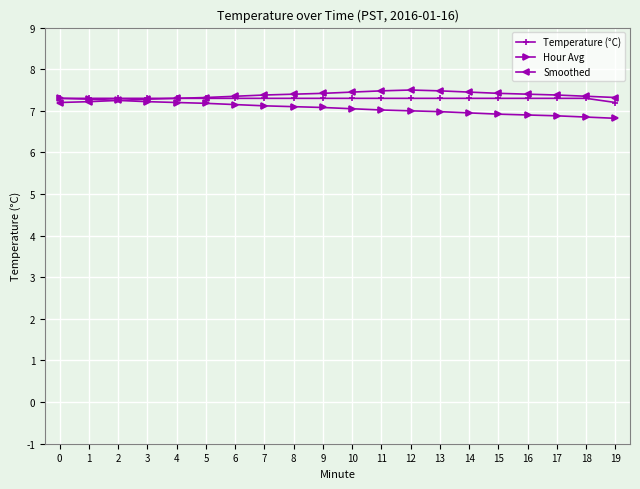

Is the value of Temperature (°C) at 14 greater than the value of Hour Avg at 12?

Yes